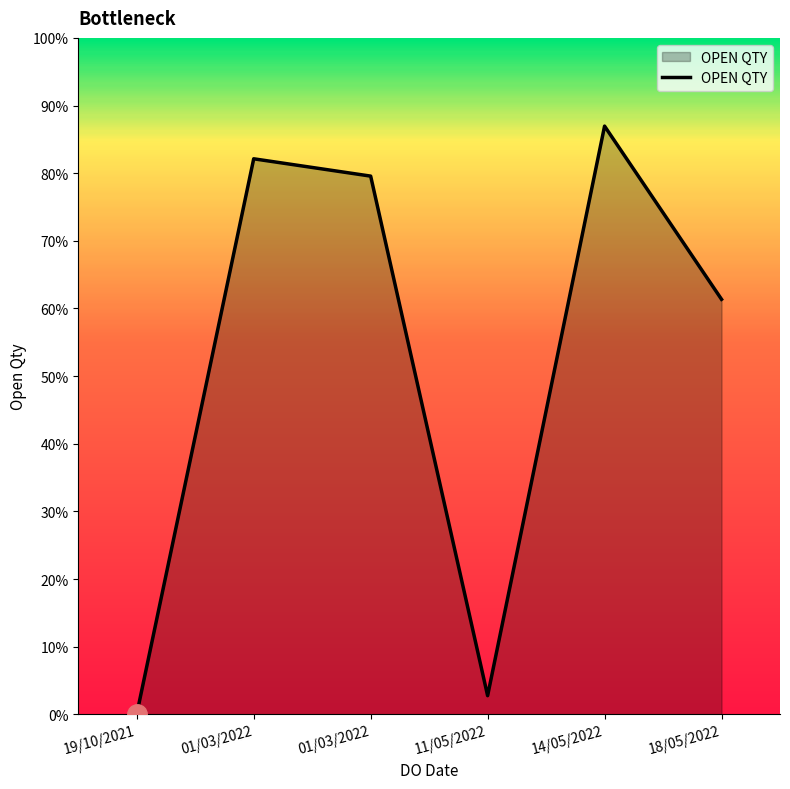

How many interior local peaks (higher than both neighbors) does the data have?

2